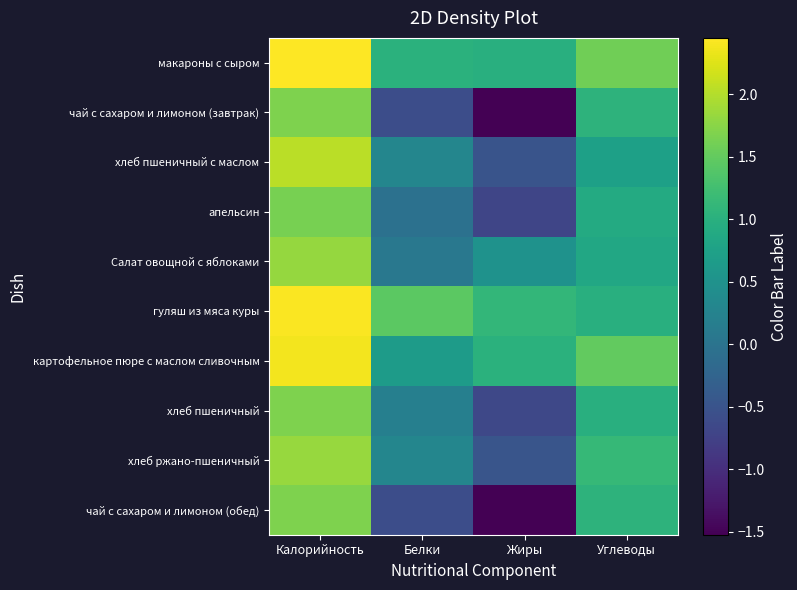

Reading left to right, what are all the values shown in this chart?

макароны с сыром: Калорийность=2.4	Белки=1.0	Жиры=1.0	Углеводы=1.6
чай с сахаром и лимоном (завтрак): Калорийность=1.7	Белки=-0.6	Жиры=-1.5	Углеводы=1.1
хлеб пшеничный с маслом: Калорийность=2.0	Белки=0.3	Жиры=-0.5	Углеводы=0.7
апельсин: Калорийность=1.6	Белки=-0.0	Жиры=-0.7	Углеводы=0.9
Салат овощной с яблоками: Калорийность=1.8	Белки=0.1	Жиры=0.5	Углеводы=0.9
гуляш из мяса куры: Калорийность=2.4	Белки=1.4	Жиры=1.1	Углеводы=1.0
картофельное пюре с маслом сливочным: Калорийность=2.4	Белки=0.7	Жиры=1.0	Углеводы=1.5
хлеб пшеничный: Калорийность=1.7	Белки=0.2	Жиры=-0.7	Углеводы=1.0
хлеб ржано-пшеничный: Калорийность=1.8	Белки=0.3	Жиры=-0.5	Углеводы=1.1
чай с сахаром и лимоном (обед): Калорийность=1.7	Белки=-0.6	Жиры=-1.5	Углеводы=1.1